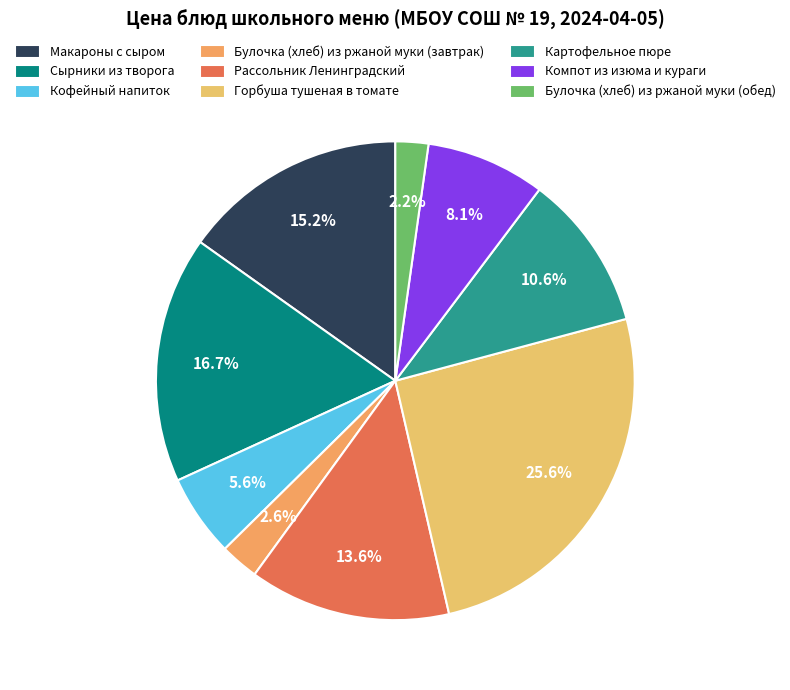

Count the number of slices in the pie.

9